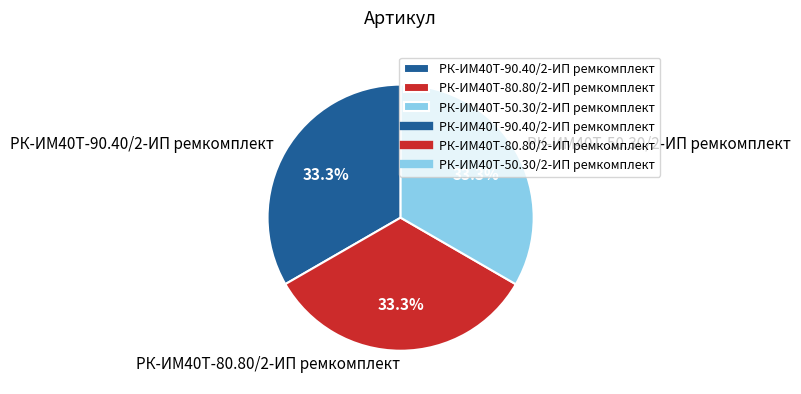

To the nearest percent, what is the combined percentage of РК-ИМ40T-80.80/2-ИП ремкомплект and РК-ИМ40T-90.40/2-ИП ремкомплект?

67%